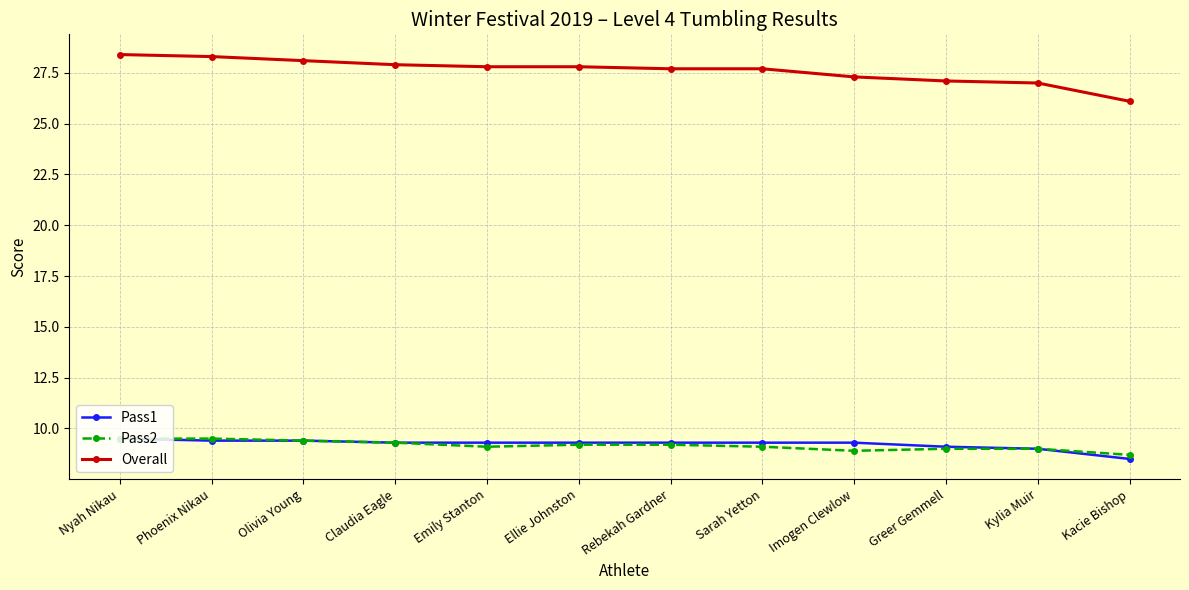

Is it true that Overall equals 27.1 at Greer Gemmell?

True